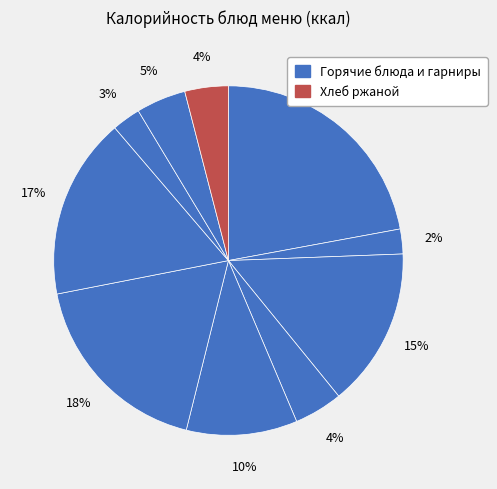

How many slices are in this pie chart?

10